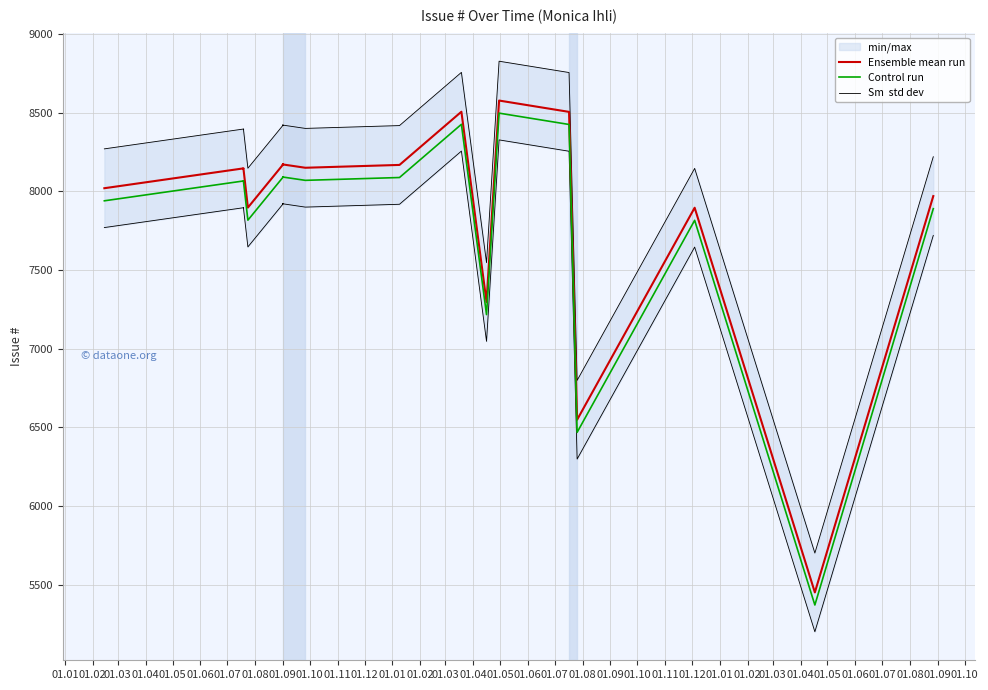

How many values in the Sm  std dev series exceed 8399?

8